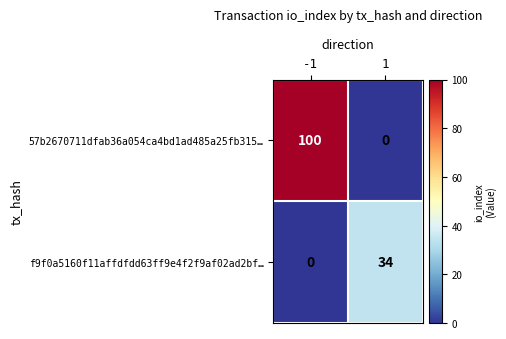

Reading left to right, transcribe all the data shown in this chart.

57b2670711dfab36a054ca4bd1ad485a25fb315…: 100	0
f9f0a5160f11affdfdd63ff9e4f2f9af02ad2bf…: 0	34